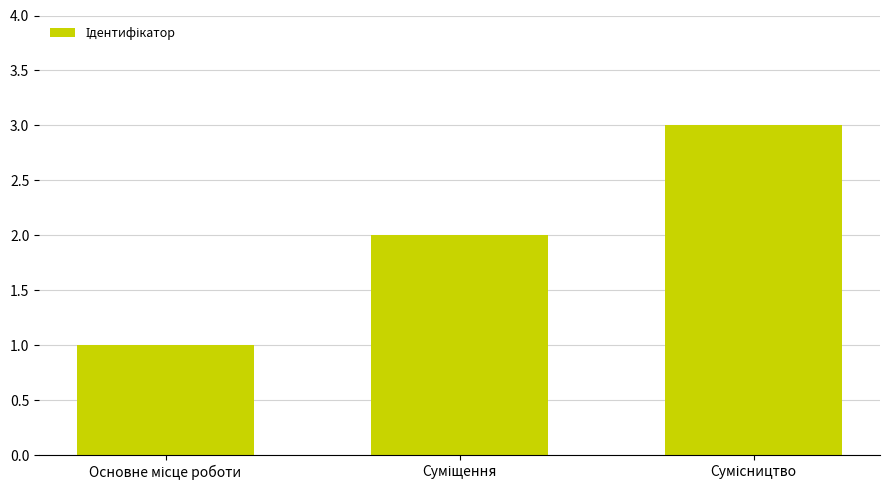

What is the minimum value shown in the chart?

1